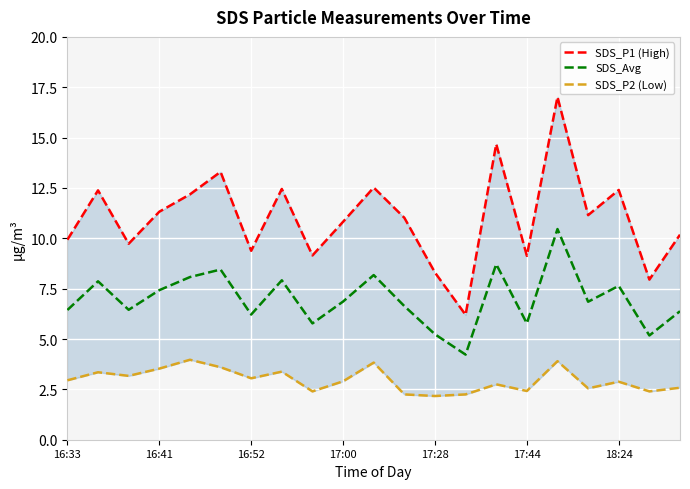

What position from the left is 10?

11